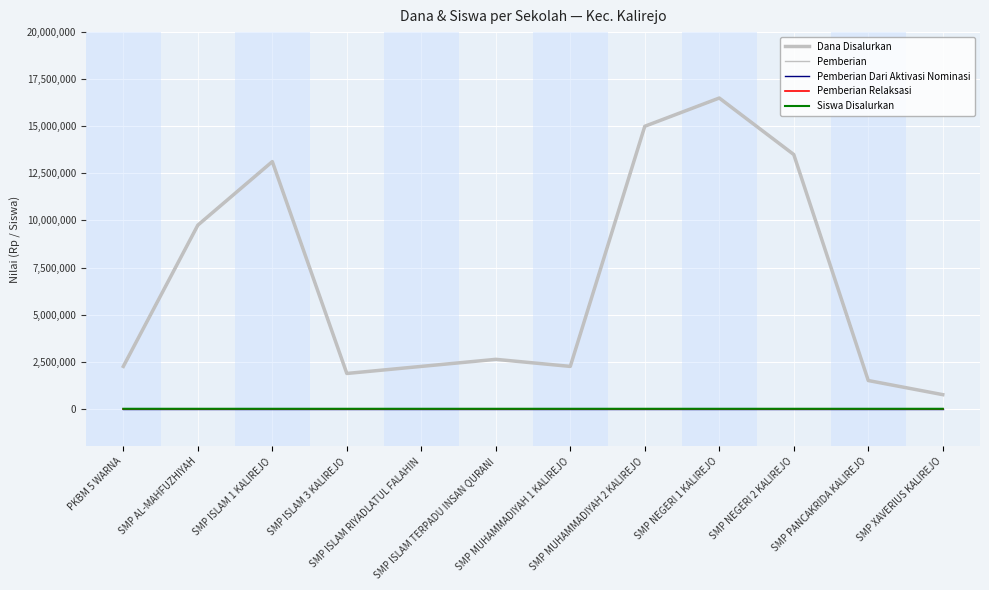

Does the chart display data point markers on the line(s)?

No